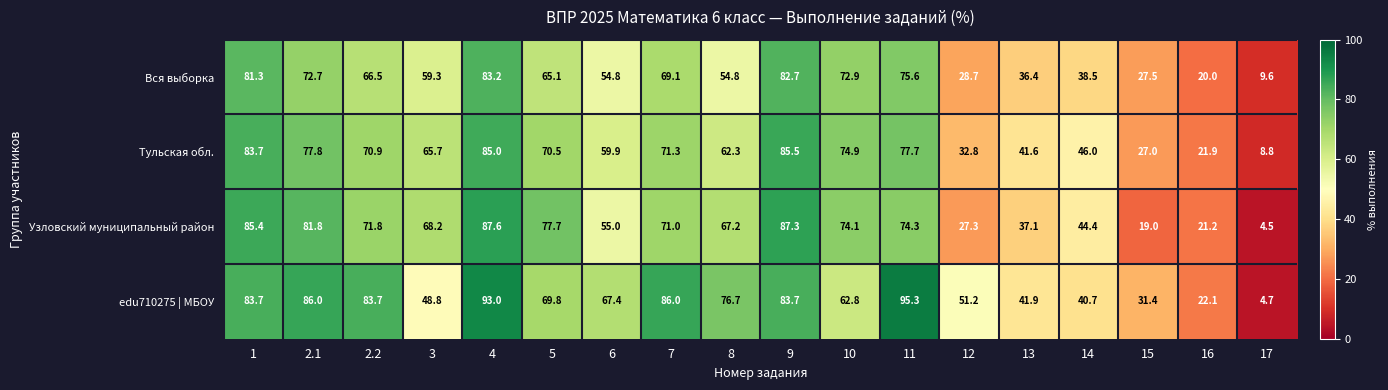

Is it true that Вся выборка equals 9.6 at 17?

True